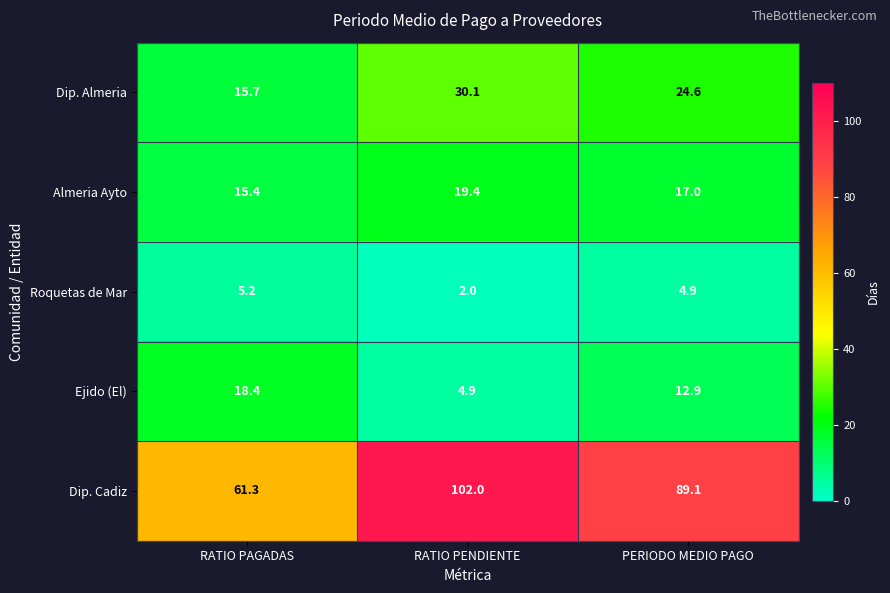

What is the maximum value shown in the chart?

102.0